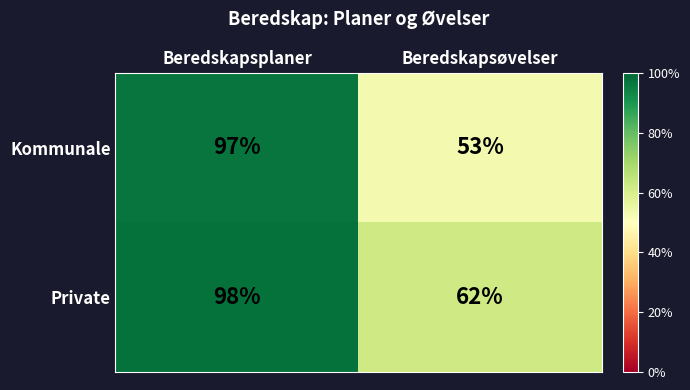

True or false: Kommunale has a value of 53 at Beredskapsøvelser.

True